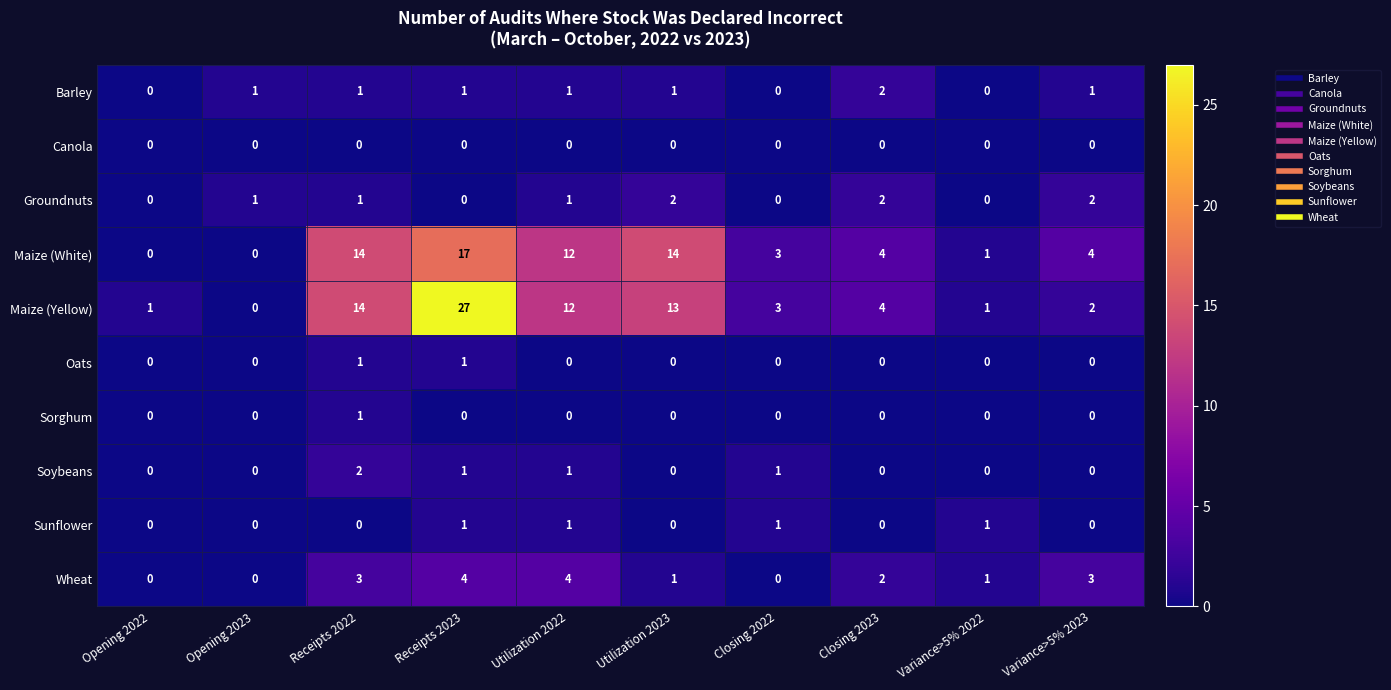

Count the Sorghum values in the range 0 to 1.

10